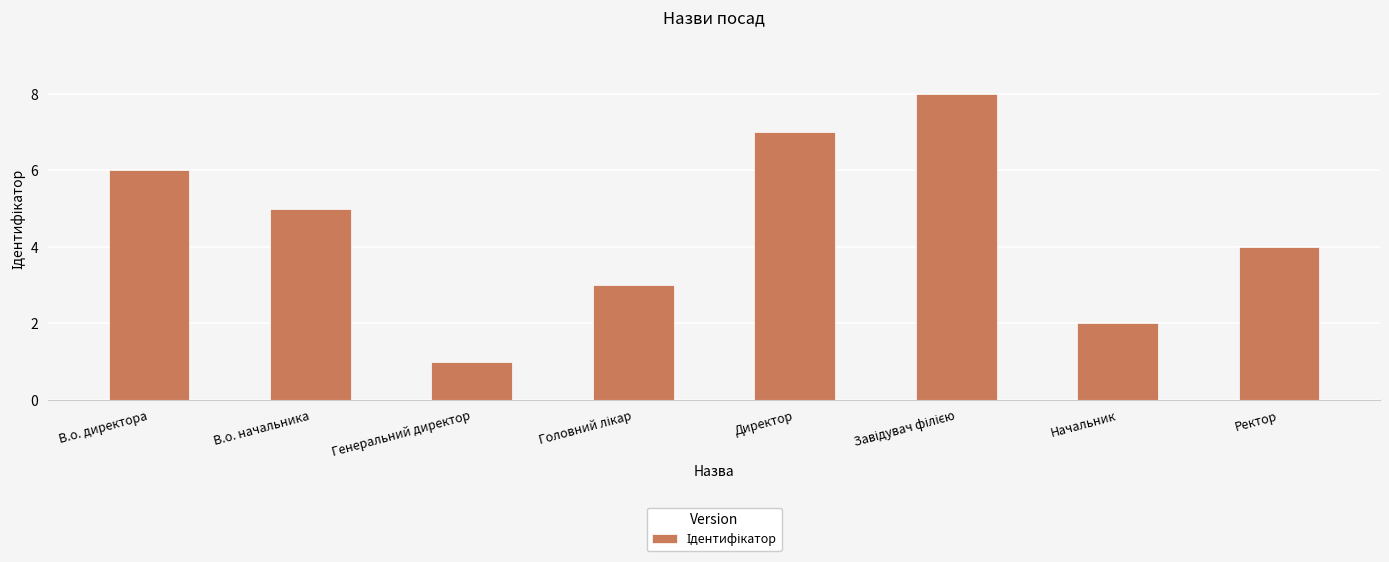

What is the maximum value shown in the chart?

8